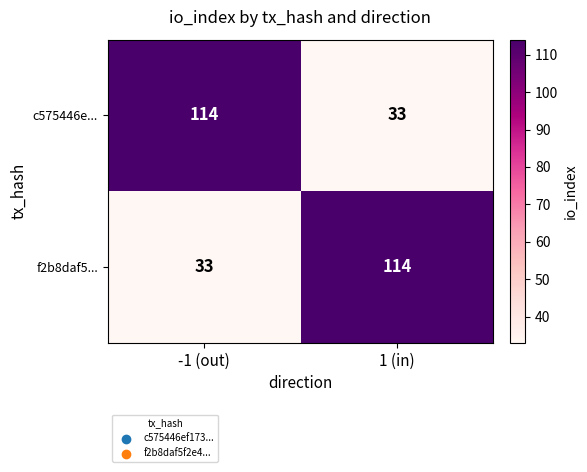

What is the maximum value shown in the chart?

114